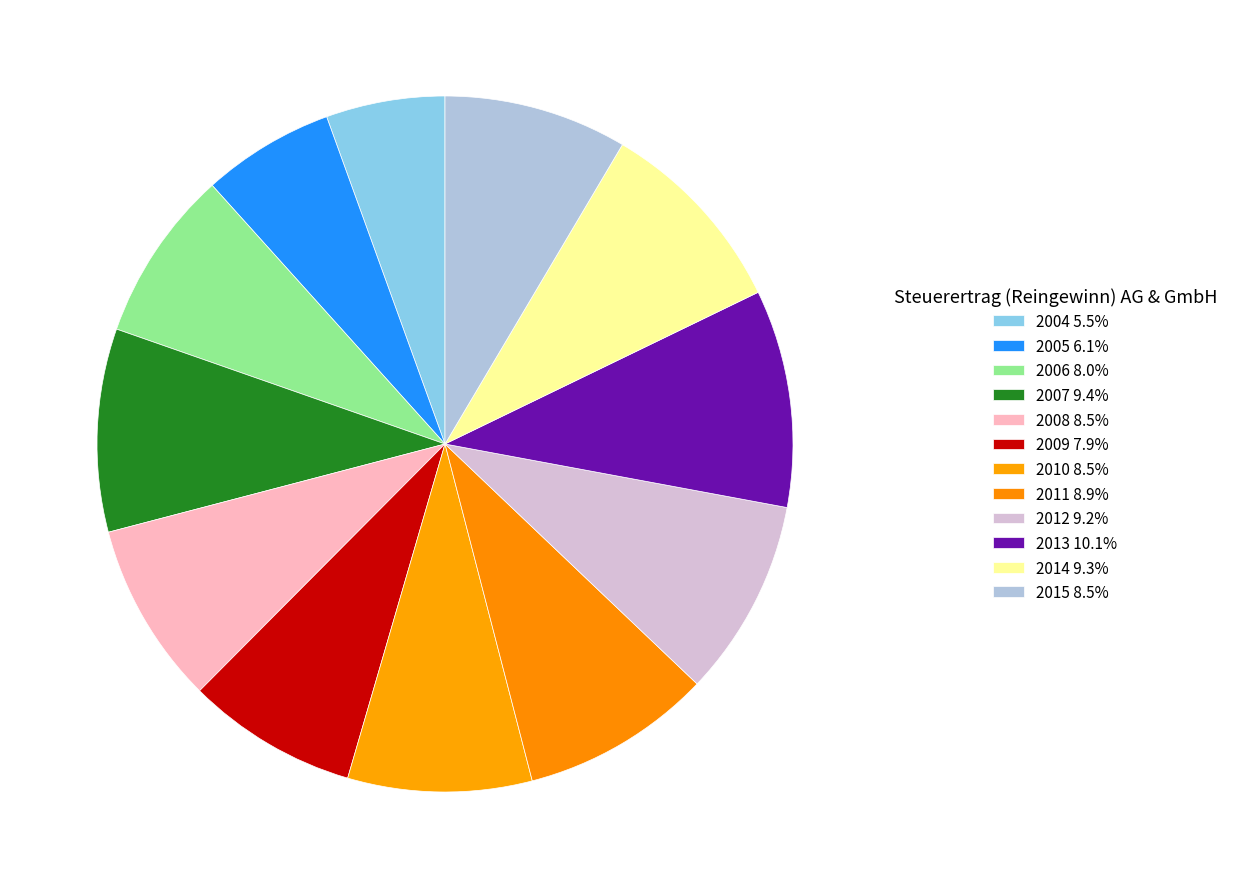

What percentage is the 2011 slice, to the nearest percent?

9%